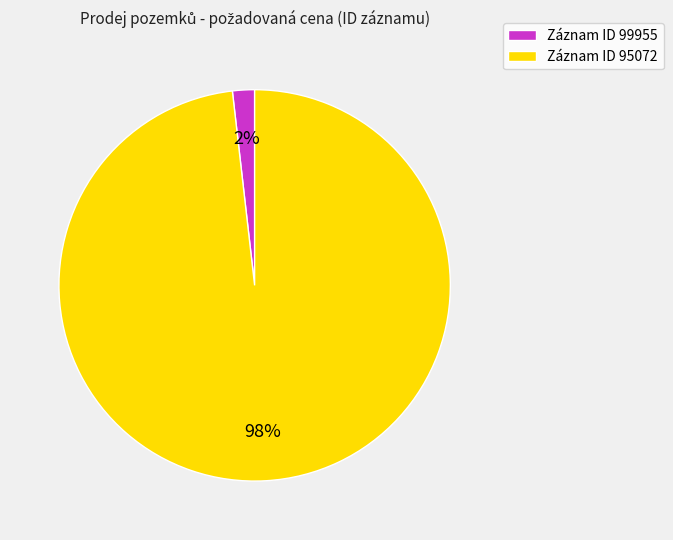

What is the smallest slice in the pie chart?

Záznam ID 99955